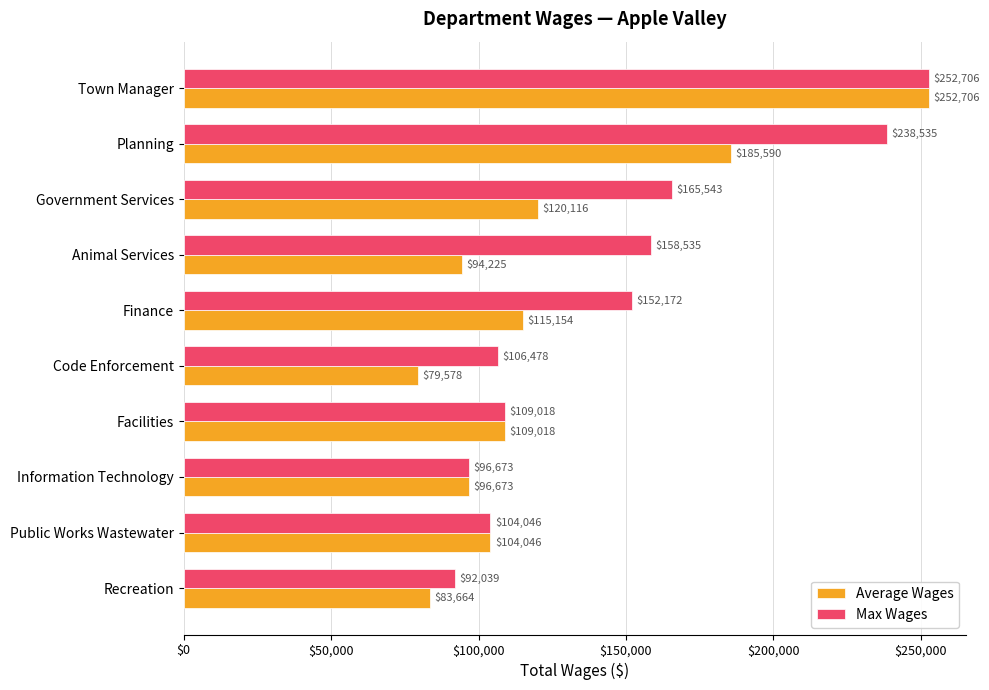

The value of Average Wages at Code Enforcement is 109437.9. True or false?

False